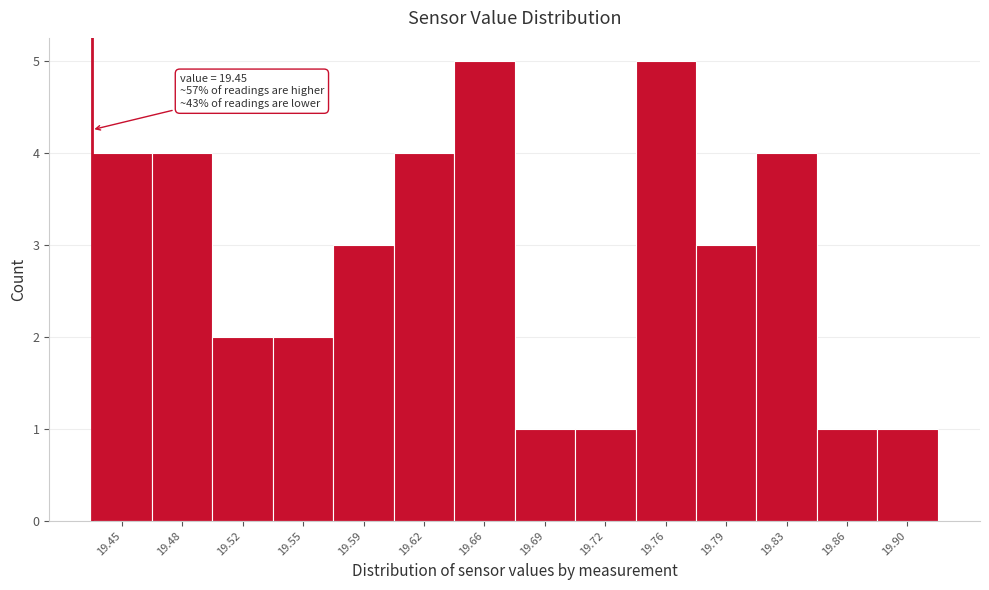

Reading left to right, list all the values displayed in this chart.

19.45=4	19.48=4	19.52=2	19.55=2	19.59=3	19.62=4	19.66=5	19.69=1	19.72=1	19.76=5	19.79=3	19.83=4	19.86=1	19.90=1